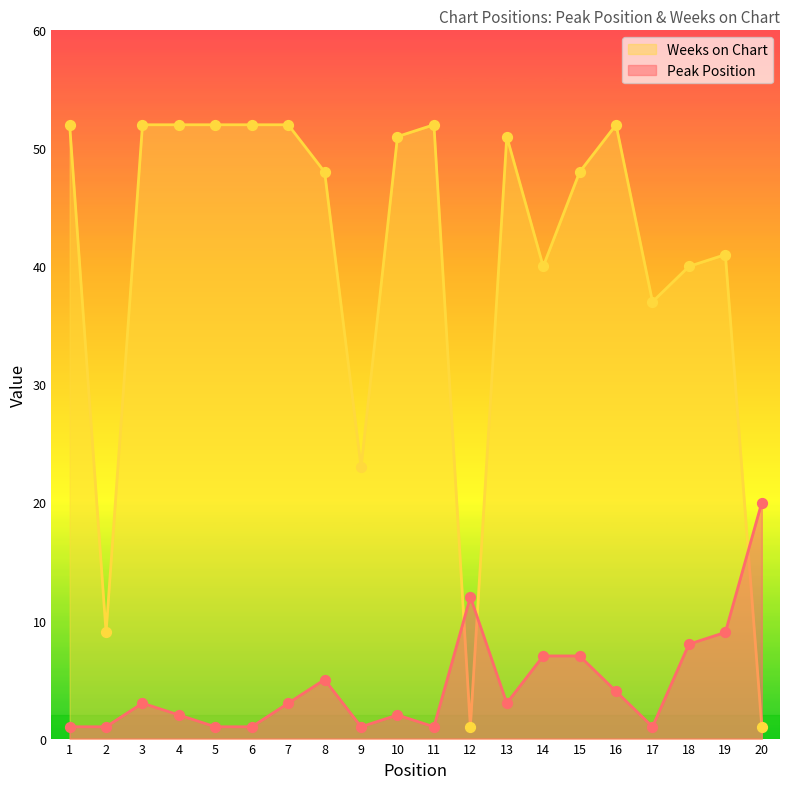

At how many categories does at least one series exceed 37?

15